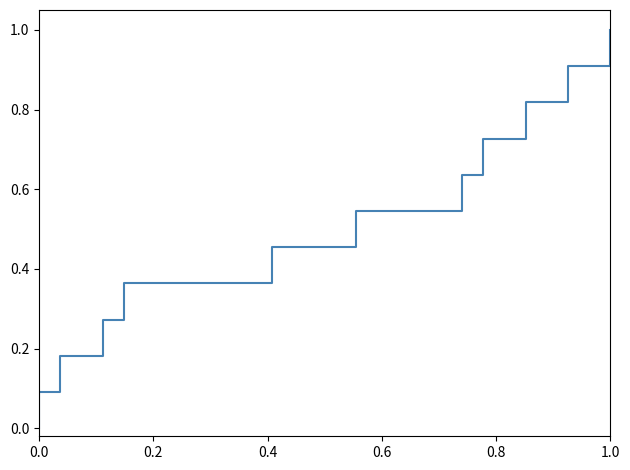

Reading left to right, extract all data points from this chart.

0.0	0.1	0.2	0.3	0.4	0.5	0.5	0.6	0.7	0.8	0.9	1.0